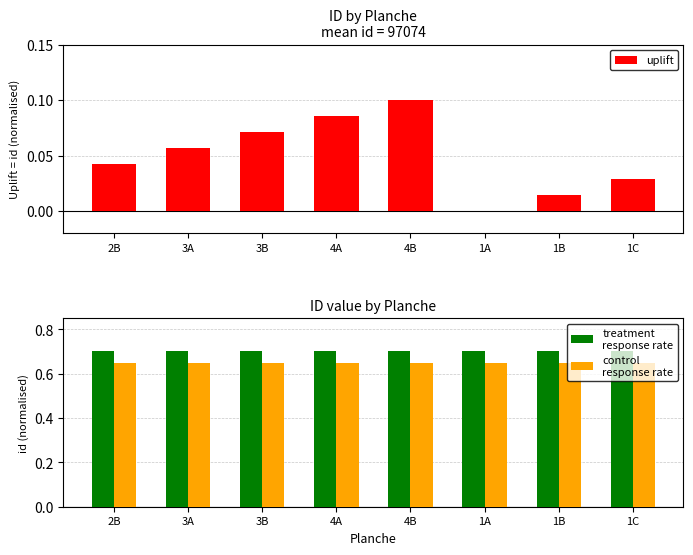

What is the label of the 8th bar from the right?

2B